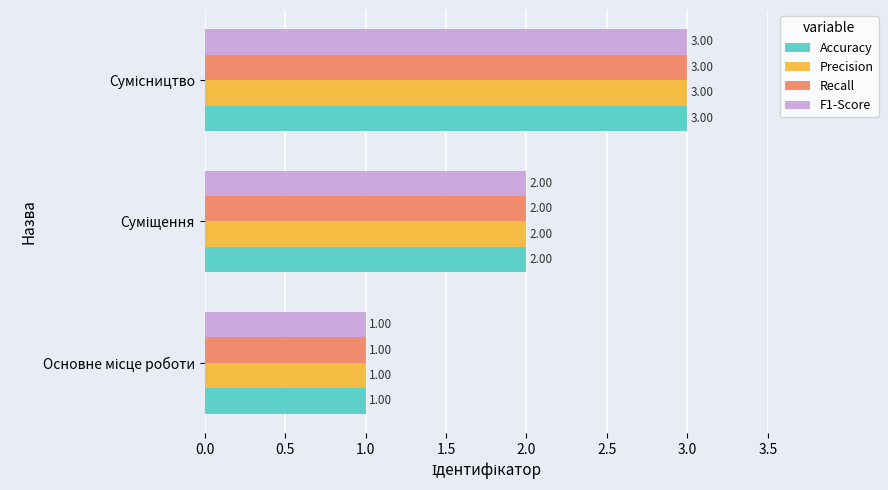

Which series has the largest total across all categories?

Accuracy